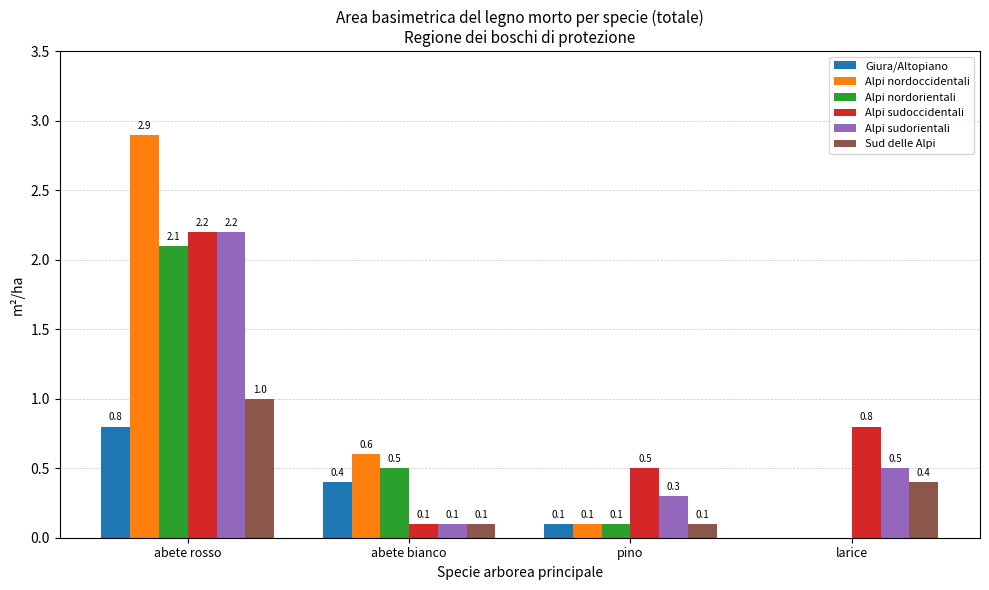

Is the value of Giura/Altopiano at abete rosso greater than the value of Alpi nordoccidentali at abete bianco?

Yes